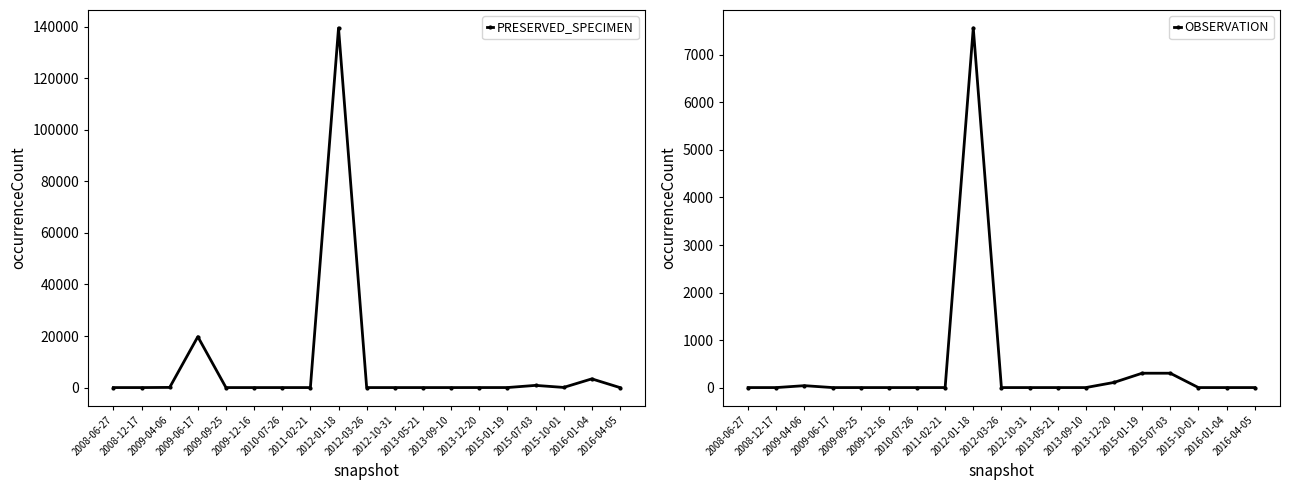

Is it true that PRESERVED_SPECIMEN equals 33993 at 2009-06-17?

False